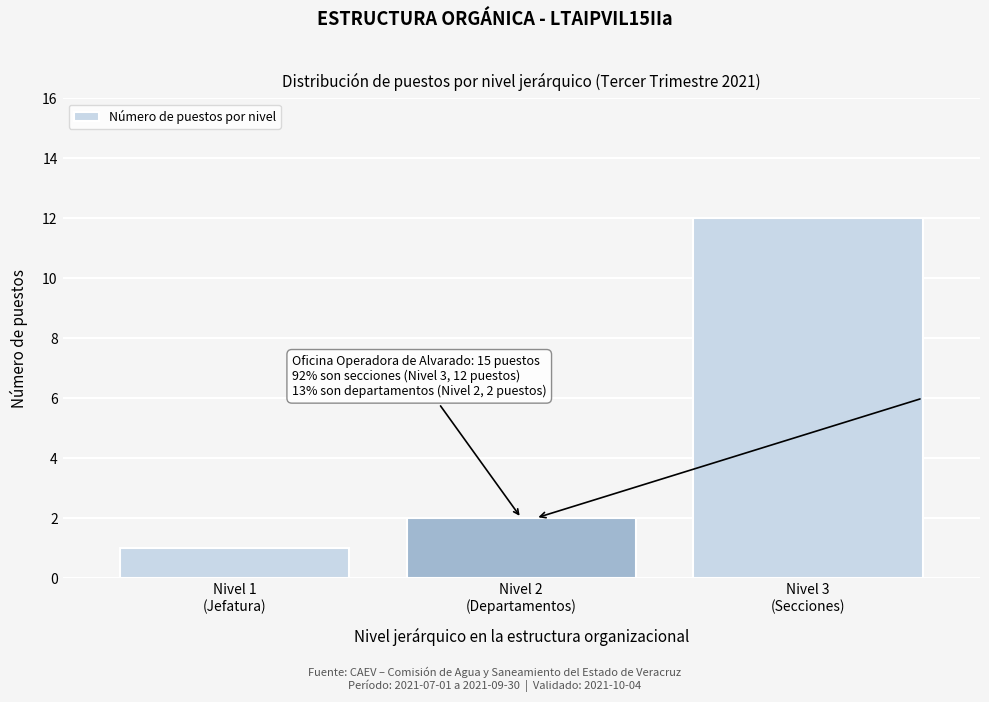

Reading left to right, transcribe all the data shown in this chart.

1	2	12